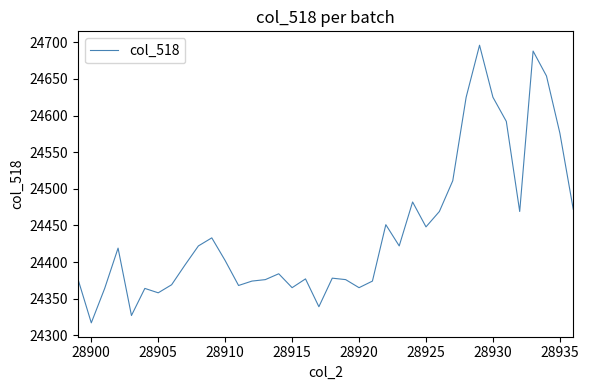

What is the smallest value displayed?

24317